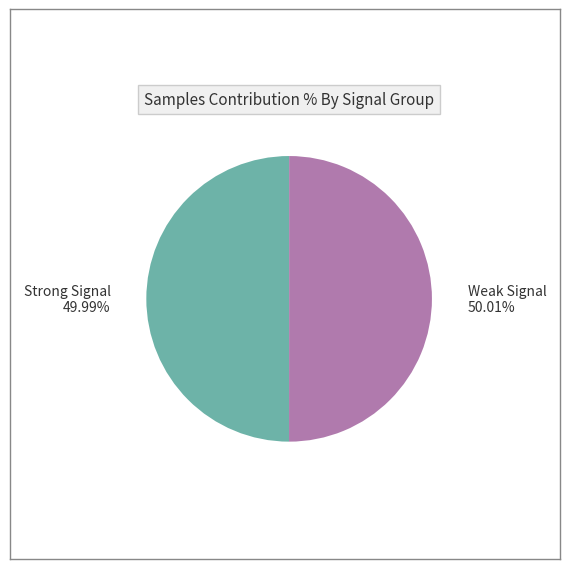

Does any single category account for the majority?

Yes